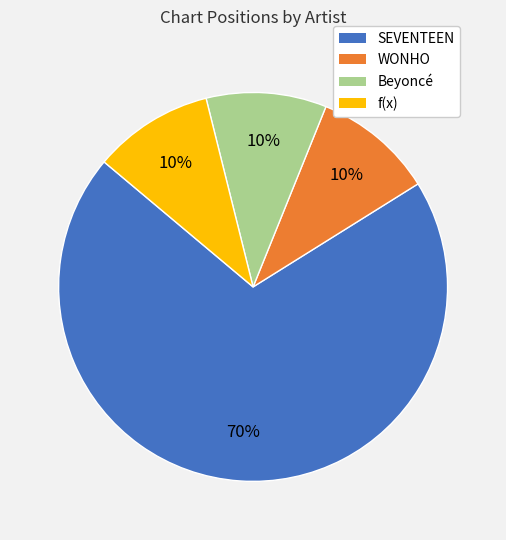

How many slices are in this pie chart?

4